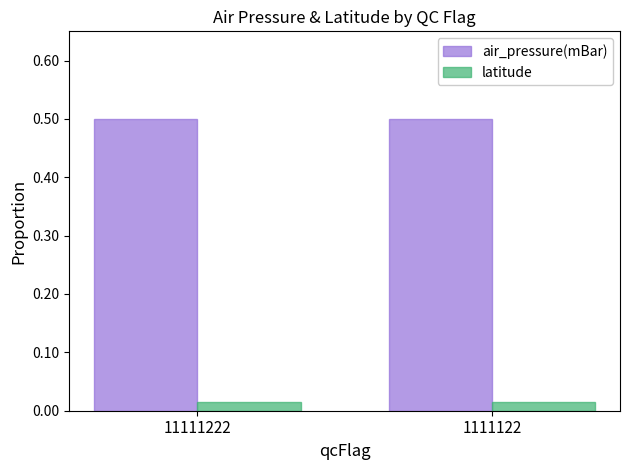

What is the spread (max minus min) of values at 11111222?

0.5